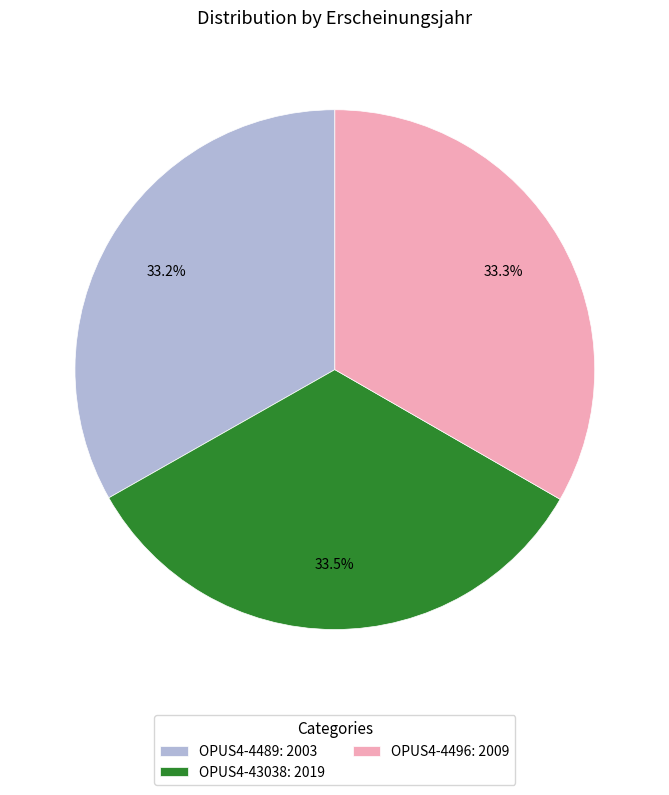

What portion of the pie excludes OPUS4-43038: 2019?

66.5%